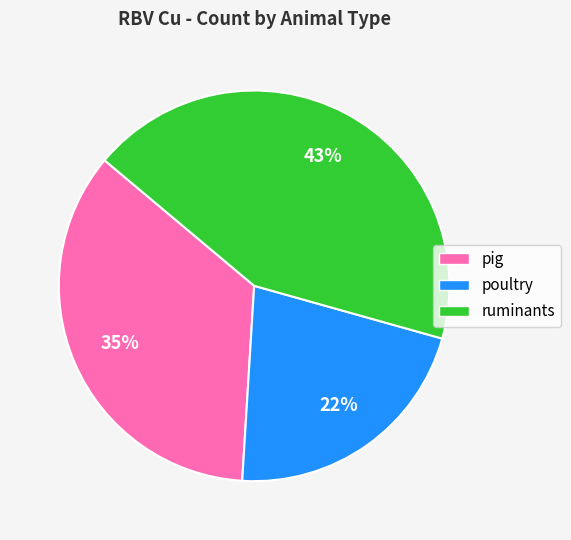

How many slices are in this pie chart?

3